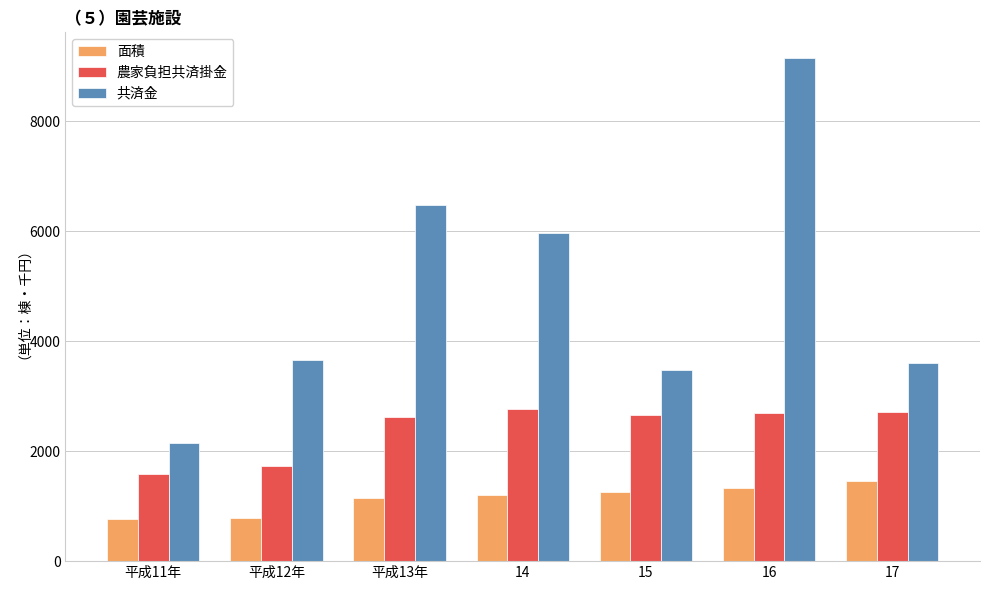

Which series has the widest spread of values?

共済金